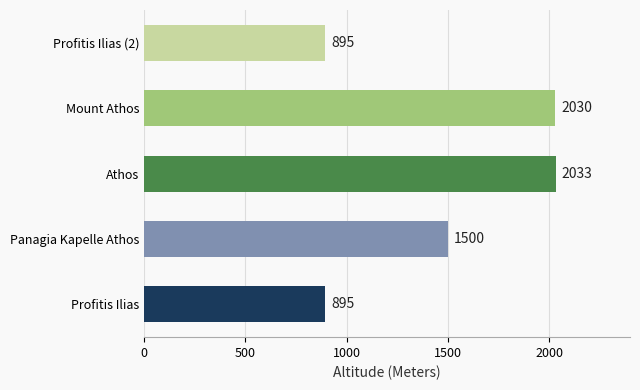

Is it true that the value at Athos is 3361?

False